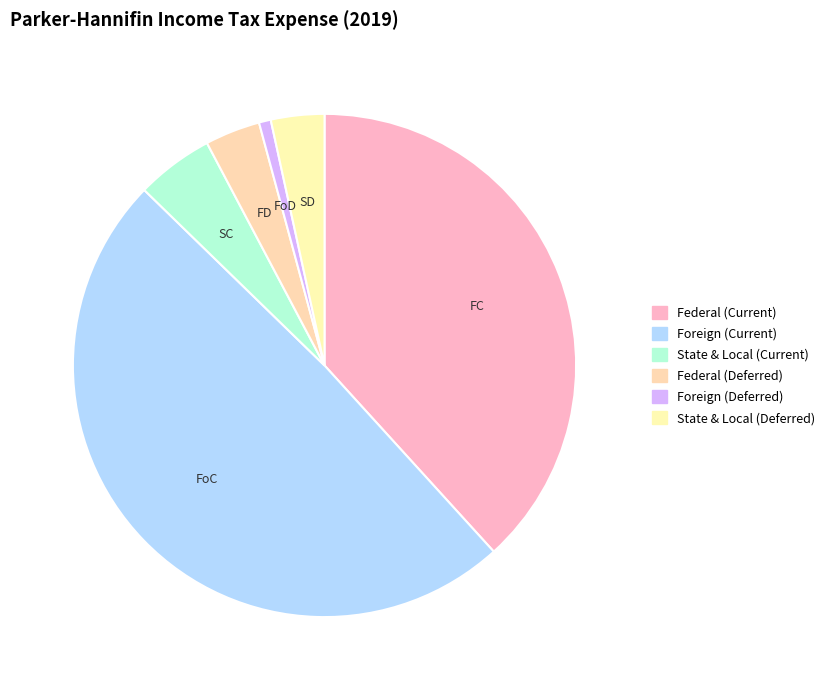

Which slice is the smallest?

Foreign (Deferred)